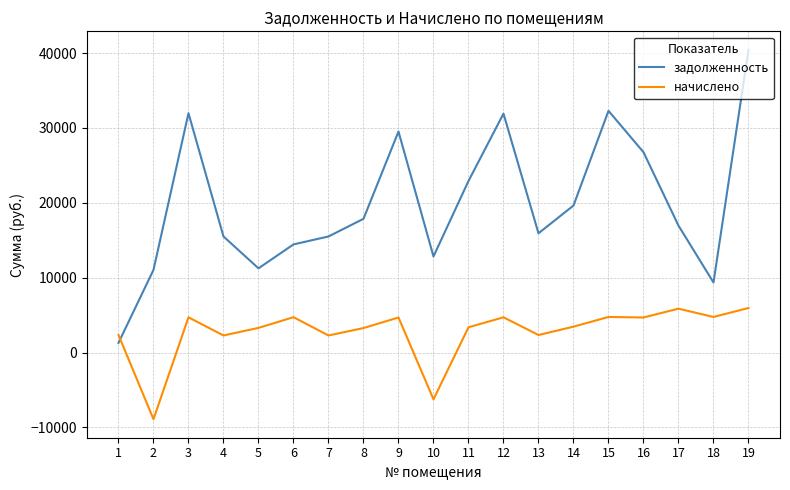

True or false: начислено and задолженность cross at least once.

True